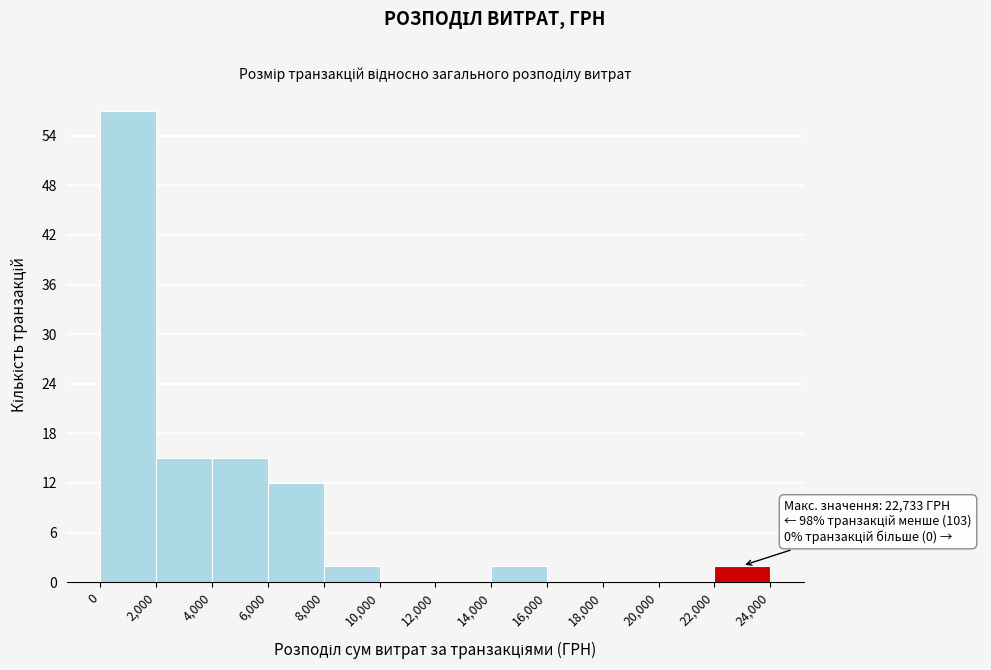

Over which range of the x-axis is the bar tallest?

0 to 2,000